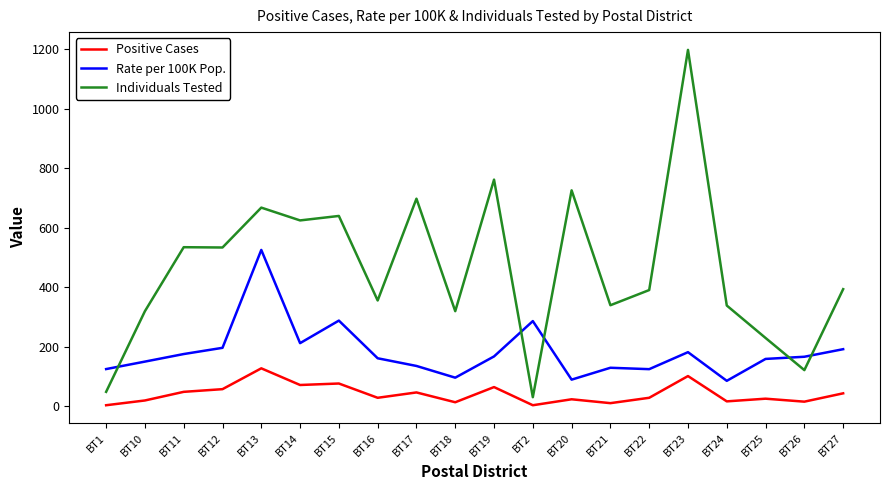

What is the minimum value for Rate per 100K Pop.?

85.0